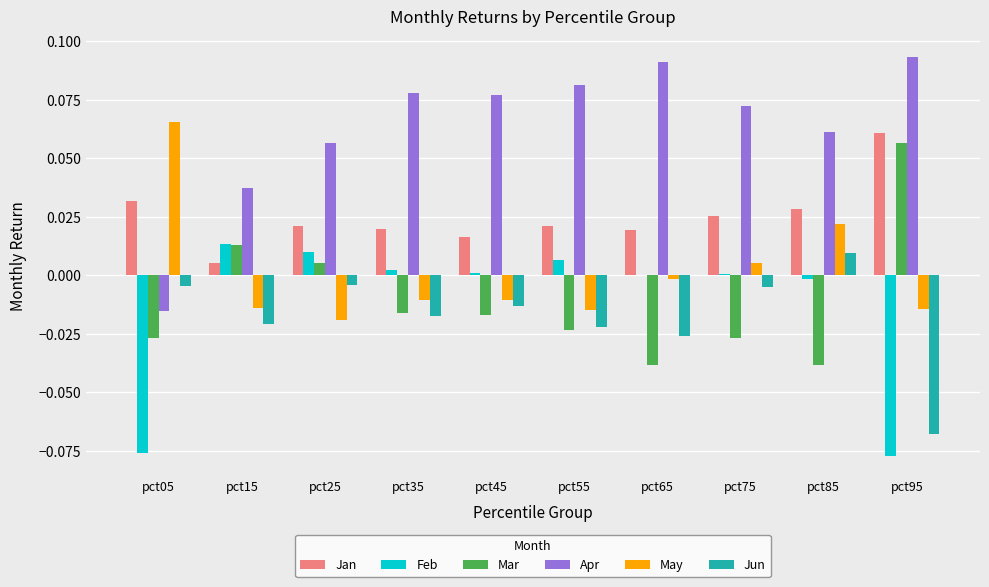

How many values in the Jun series exceed 0?

1